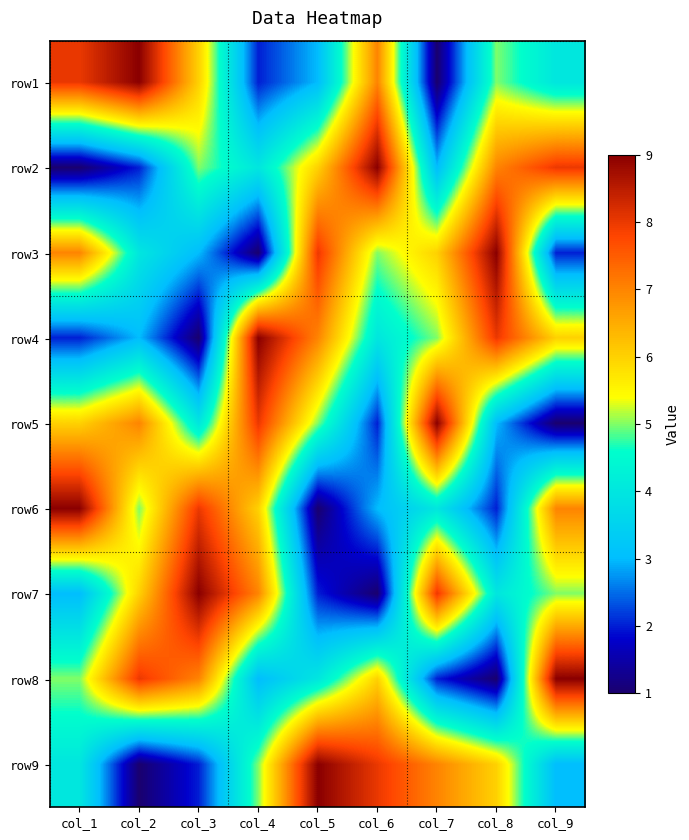

Reading left to right, list all the values displayed in this chart.

row1: col_1=8	col_2=9	col_3=6	col_4=2	col_5=3	col_6=7	col_7=1	col_8=5	col_9=4
row2: col_1=1	col_2=2	col_3=5	col_4=4	col_5=6	col_6=9	col_7=3	col_8=7	col_9=8
row3: col_1=7	col_2=4	col_3=3	col_4=1	col_5=8	col_6=5	col_7=6	col_8=9	col_9=2
row4: col_1=2	col_2=3	col_3=1	col_4=9	col_5=7	col_6=4	col_7=5	col_8=8	col_9=6
row5: col_1=6	col_2=7	col_3=4	col_4=8	col_5=5	col_6=2	col_7=9	col_8=3	col_9=1
row6: col_1=9	col_2=5	col_3=8	col_4=6	col_5=1	col_6=3	col_7=4	col_8=2	col_9=7
row7: col_1=3	col_2=6	col_3=9	col_4=7	col_5=2	col_6=1	col_7=8	col_8=4	col_9=5
row8: col_1=5	col_2=8	col_3=7	col_4=3	col_5=4	col_6=6	col_7=2	col_8=1	col_9=9
row9: col_1=4	col_2=1	col_3=2	col_4=5	col_5=9	col_6=8	col_7=7	col_8=6	col_9=3